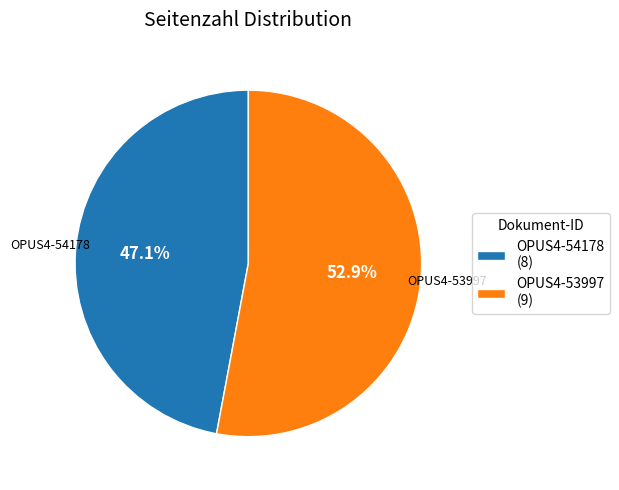

Which has a higher value, OPUS4-54178 or OPUS4-53997?

OPUS4-53997